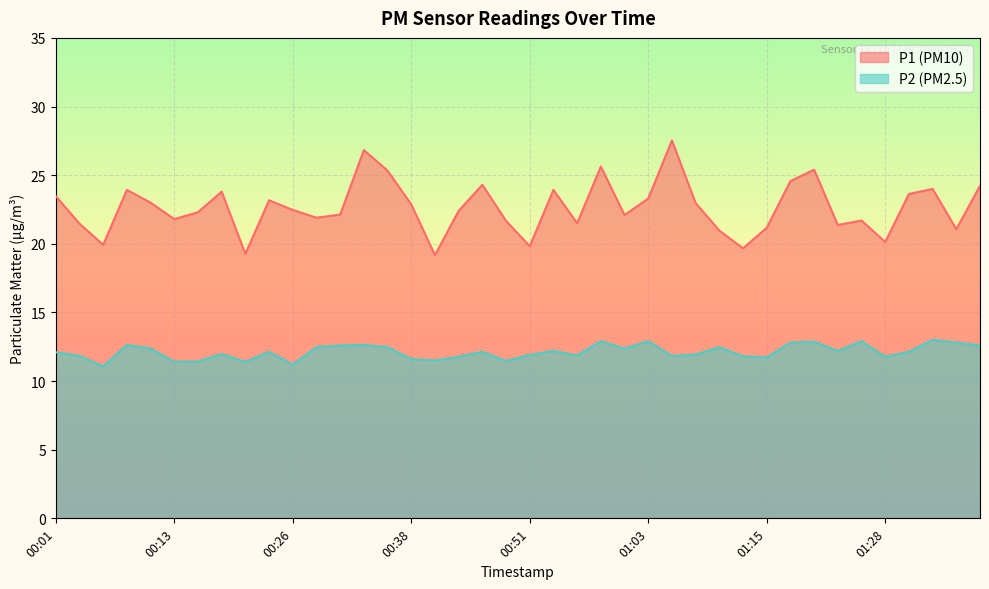

What is the difference between the P1 values at 01:32 and 01:08?

1.0